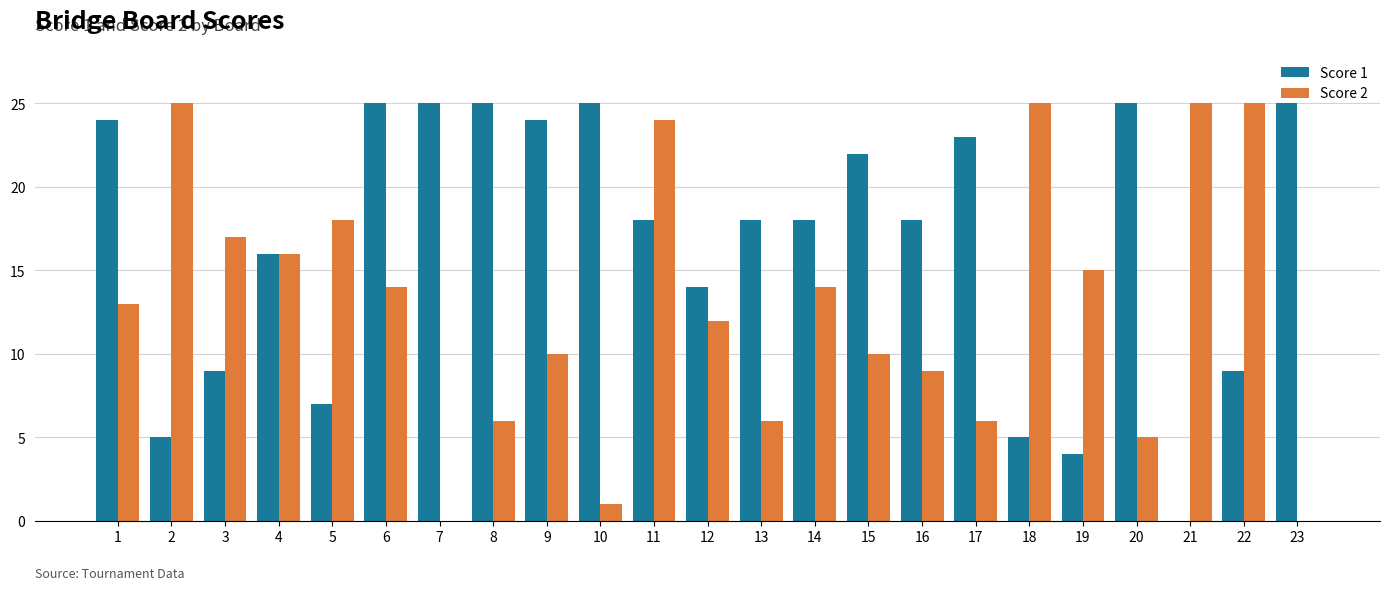

True or false: Score 2 has a value of 1 at 10.

True